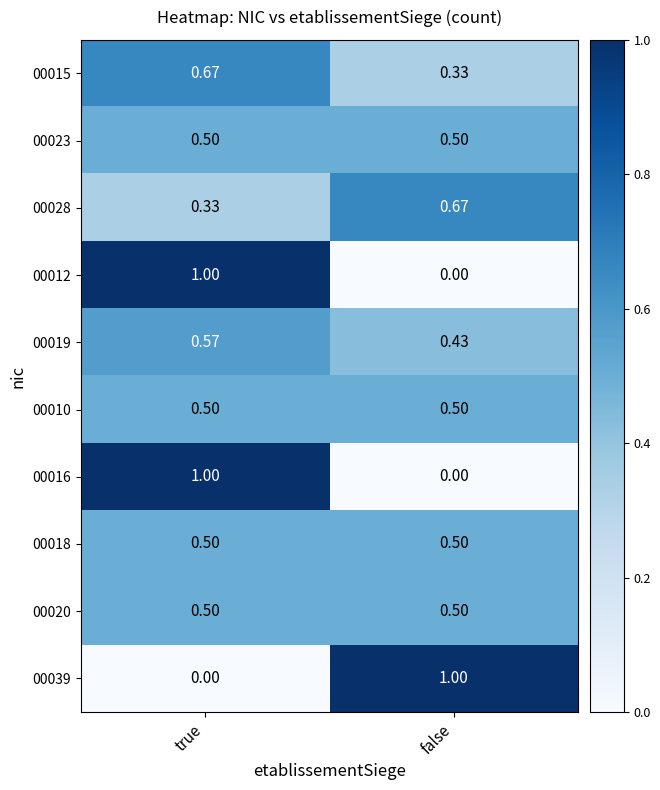

List the labels in order of 00028 value, largest first.

false, true